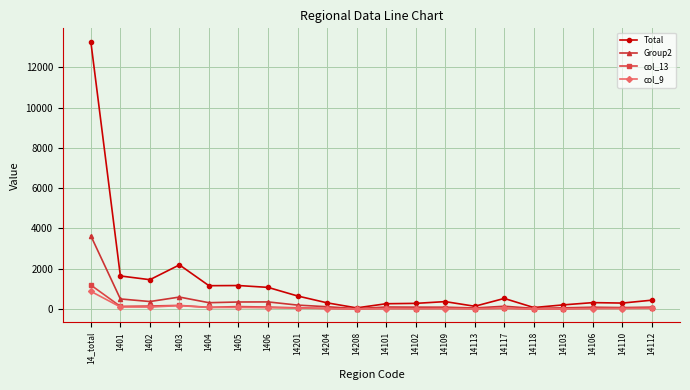

True or false: Total has a value of 633 at 1402.

False